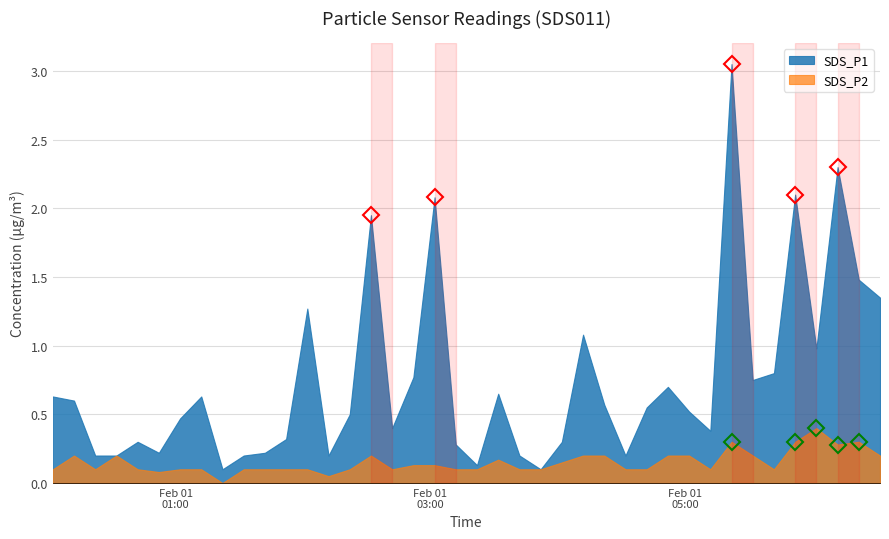

Which category has the highest value across all series?

2024/02/01 05:22